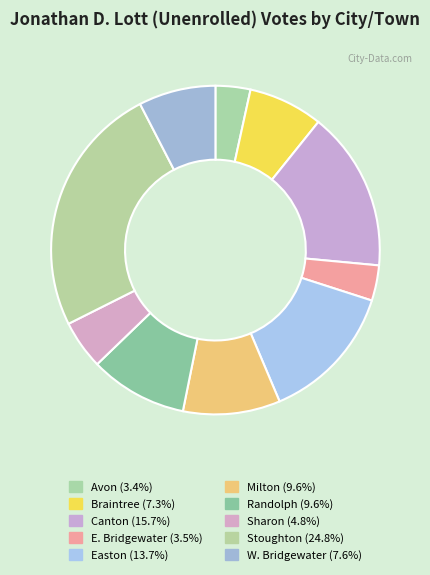

Does W. Bridgewater represent more than half of the total?

No